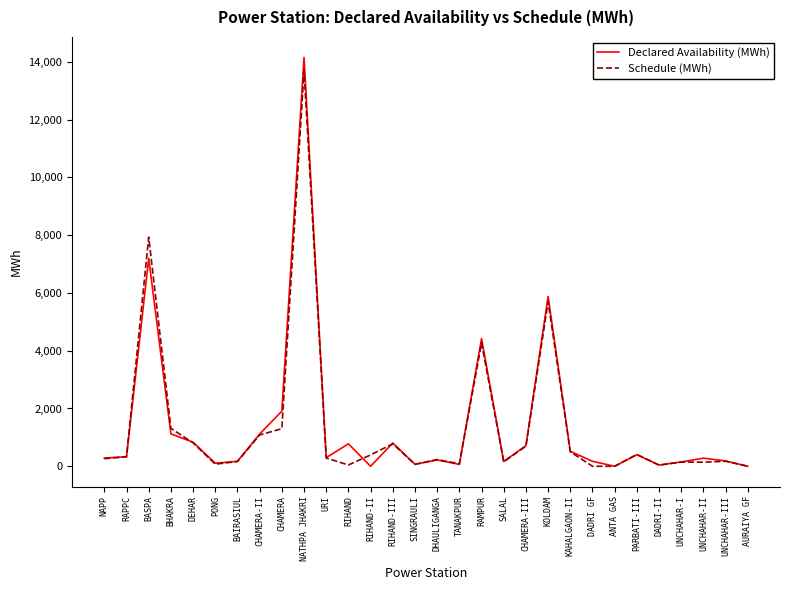

What is the maximum value shown in the chart?

14152.2